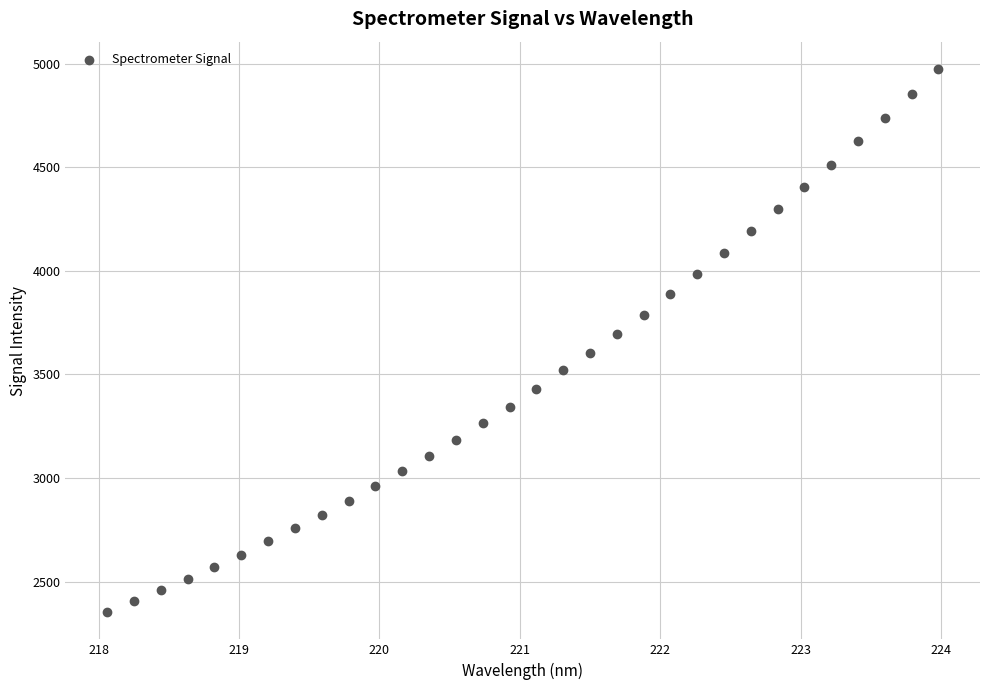

What is the range of Y values (max minus min)?

2622.9